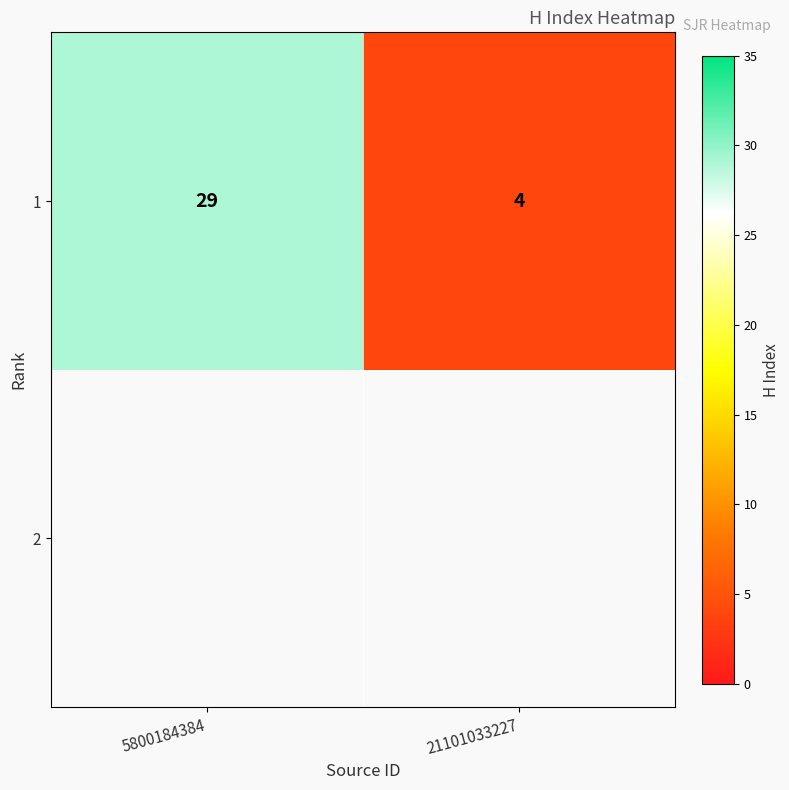

Rank the categories by value from lowest to highest.

21101033227, 5800184384